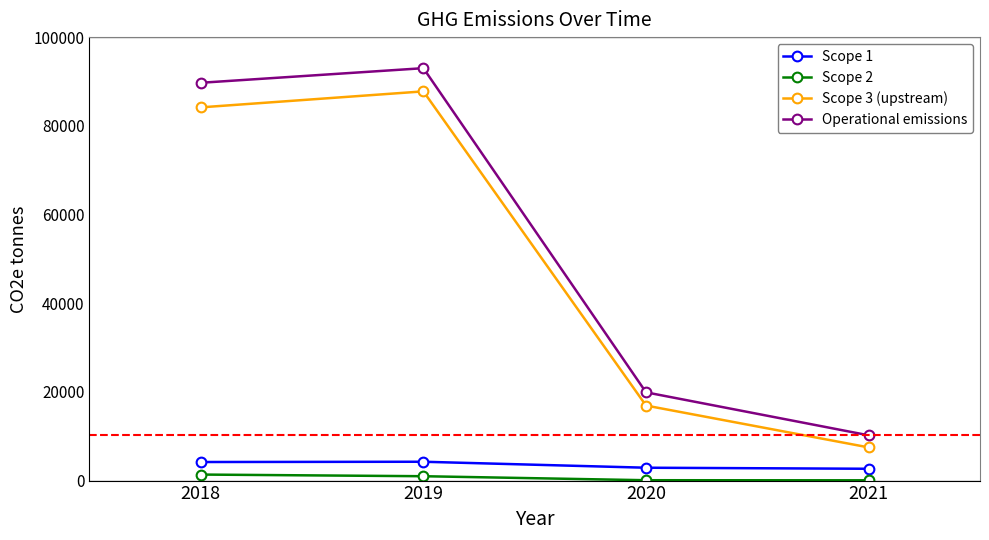

Is the value of Scope 3 (upstream) at 2018 greater than the value of Scope 1 at 2021?

Yes